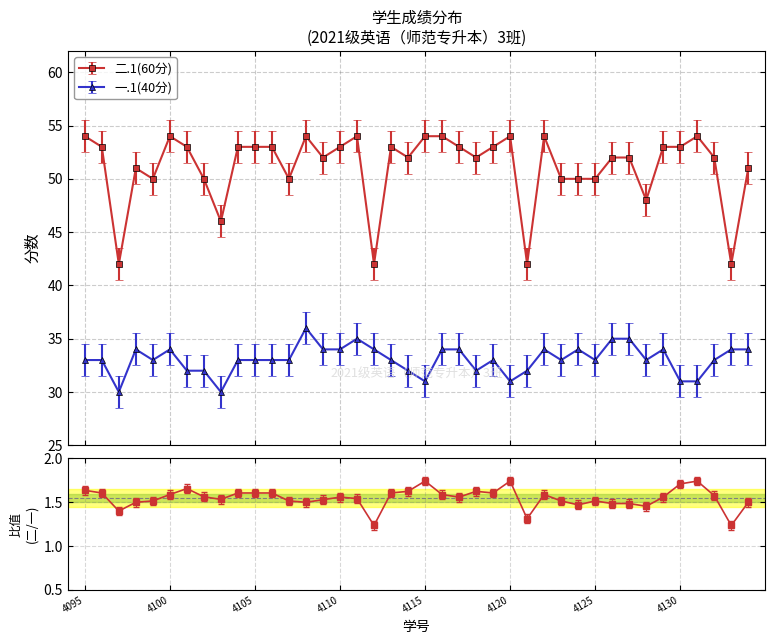

What is the highest value of the 二.1(60分) series?

54